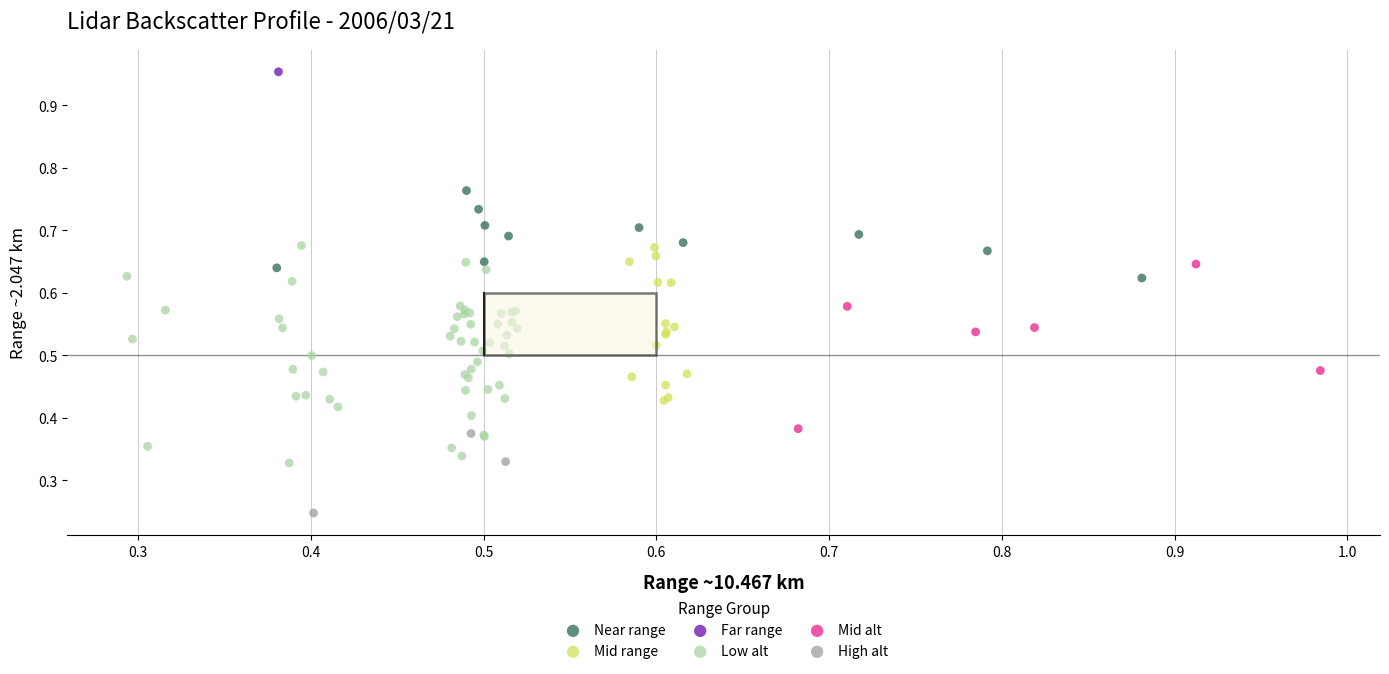

Which series reaches the minimum Y coordinate?

High alt